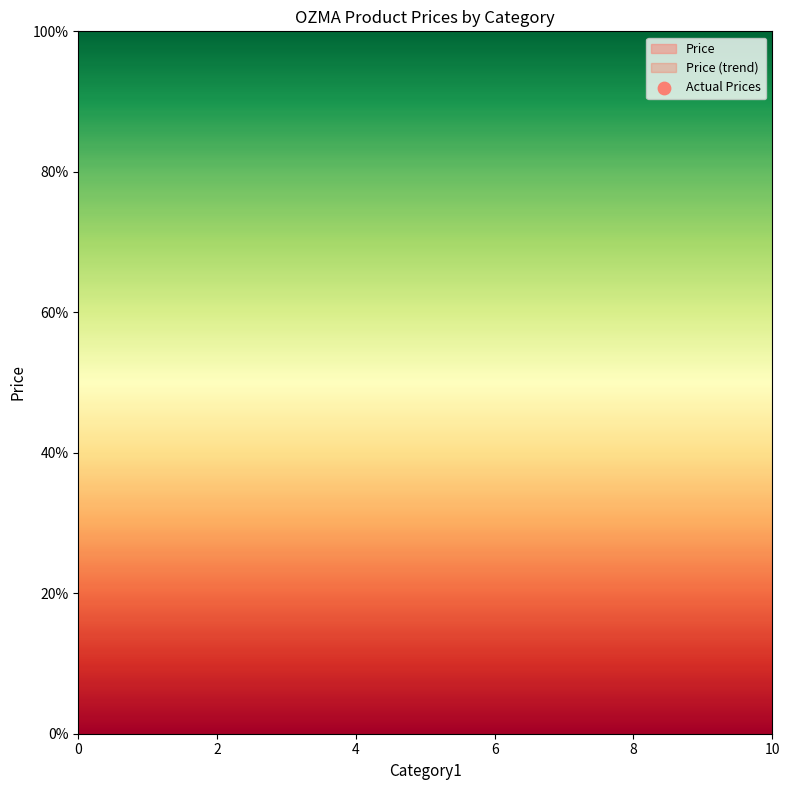

What is the change in value from 0 to 2?

+1.0